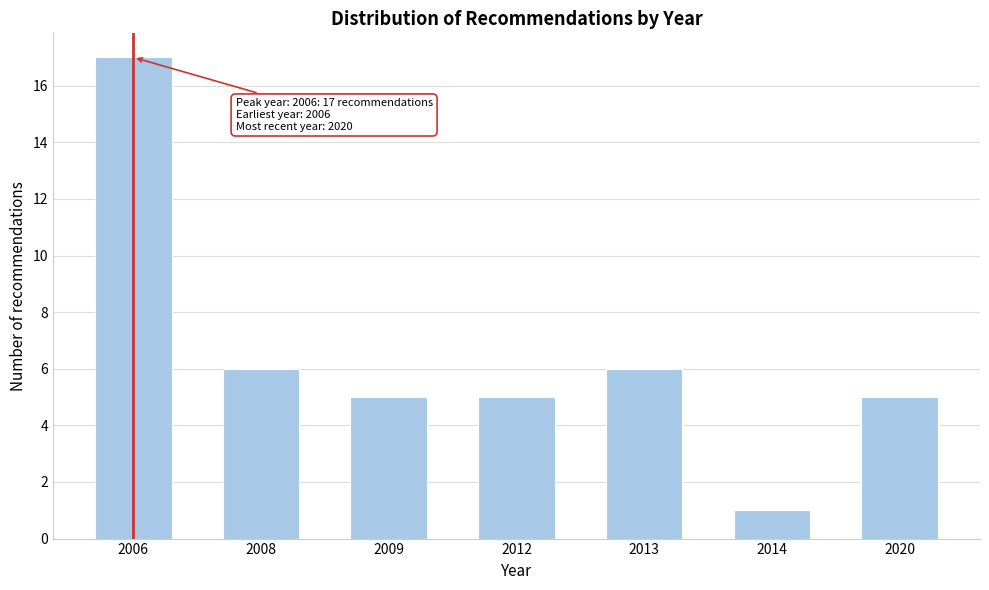

Reading left to right, what are all the values shown in this chart?

17	6	5	5	6	1	5